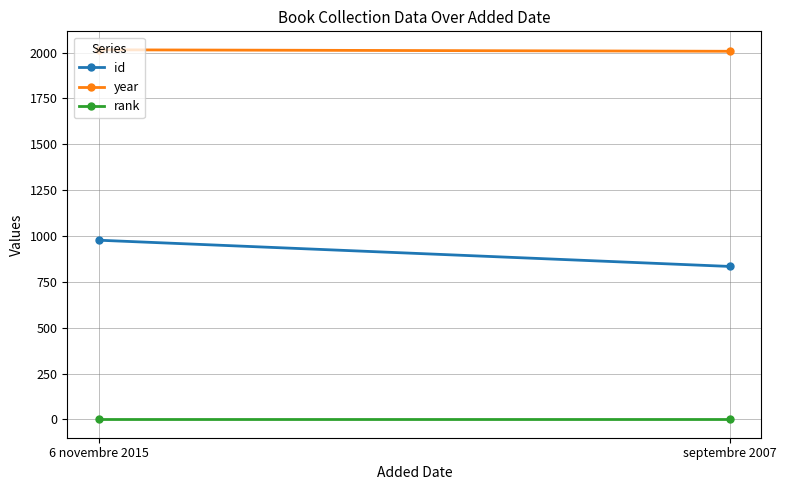

What is the difference between the maximum and minimum values in the id series?

143